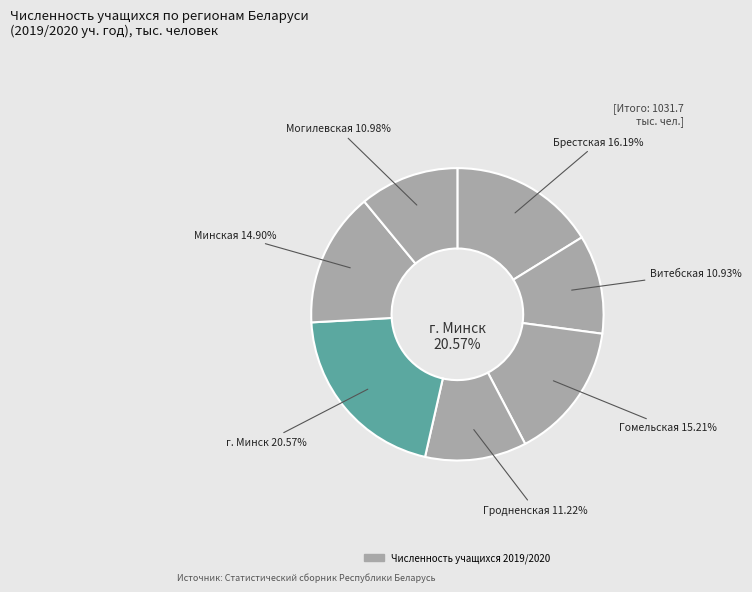

Which slice is the smallest?

Витебская